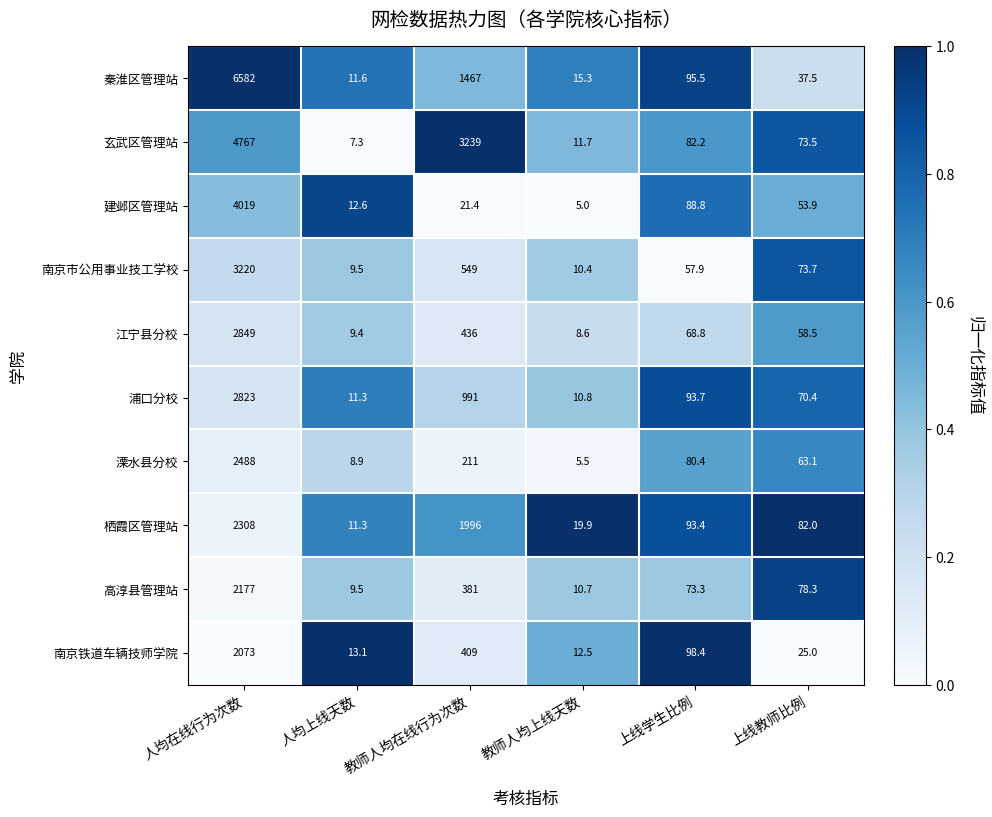

At 教师人均在线行为次数, list the series in order from largest to smallest.

玄武区管理站, 栖霞区管理站, 秦淮区管理站, 浦口分校, 南京市公用事业技工学校, 江宁县分校, 南京铁道车辆技师学院, 高淳县管理站, 溧水县分校, 建邺区管理站